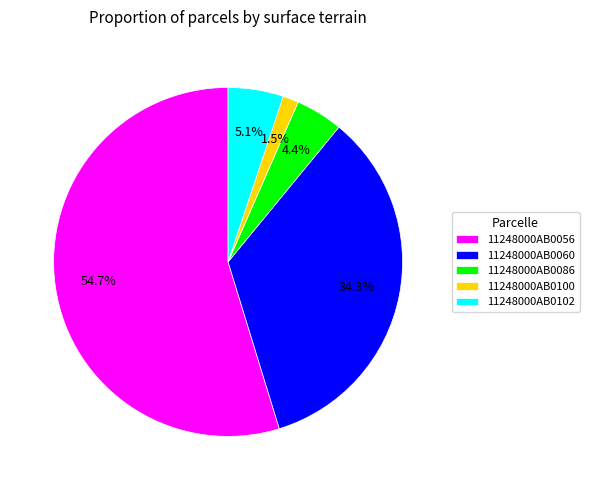

What percentage is the 11248000AB0056 slice, to the nearest percent?

55%